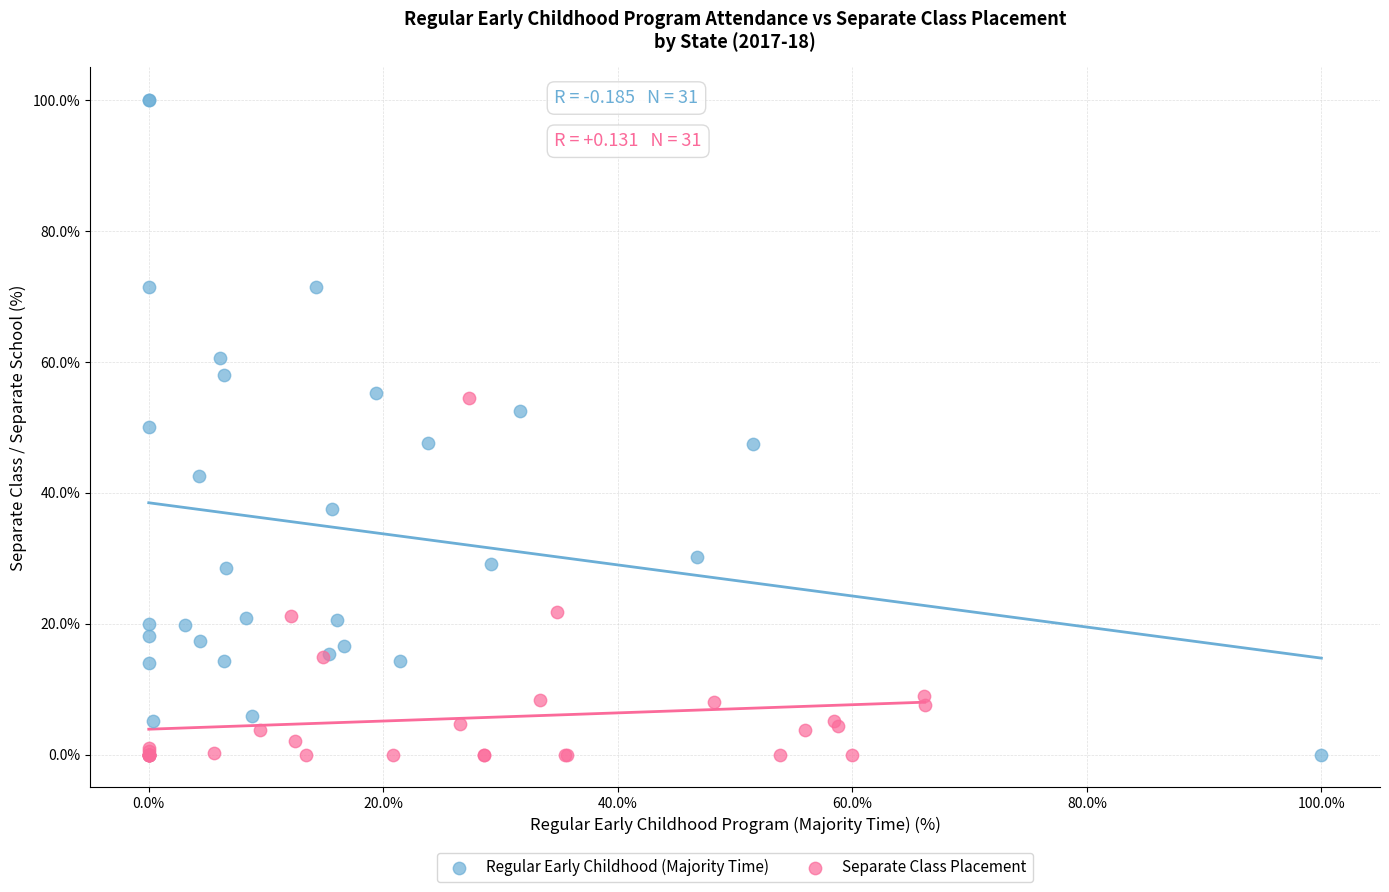

Which series has the widest spread of Y values?

Regular Early Childhood (Majority Time)